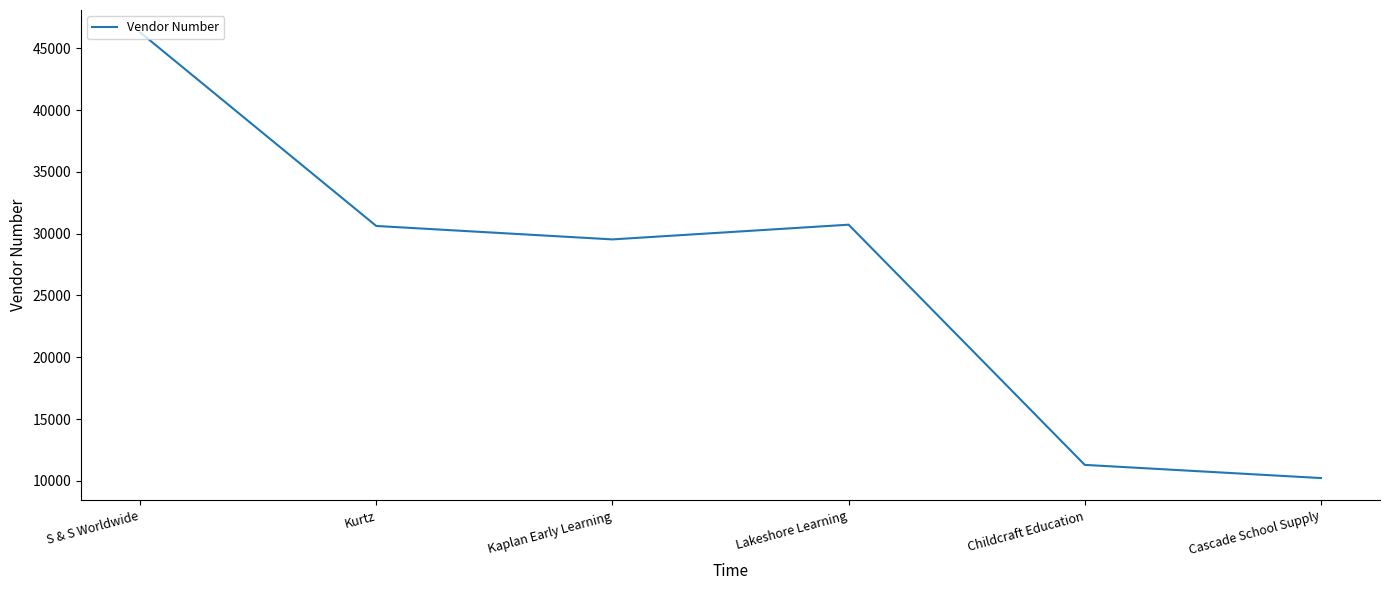

Where is the data nearest to the value 28257?

Kaplan Early Learning